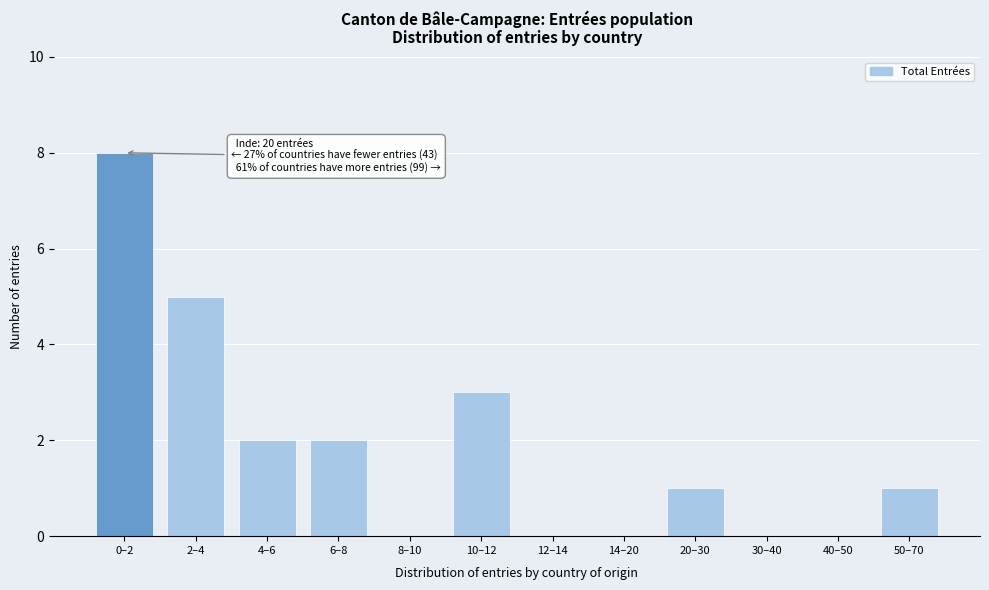

Reading right to left, transcribe all the data shown in this chart.

50–70=1	40–50=0	30–40=0	20–30=1	14–20=0	12–14=0	10–12=3	8–10=0	6–8=2	4–6=2	2–4=5	0–2=8